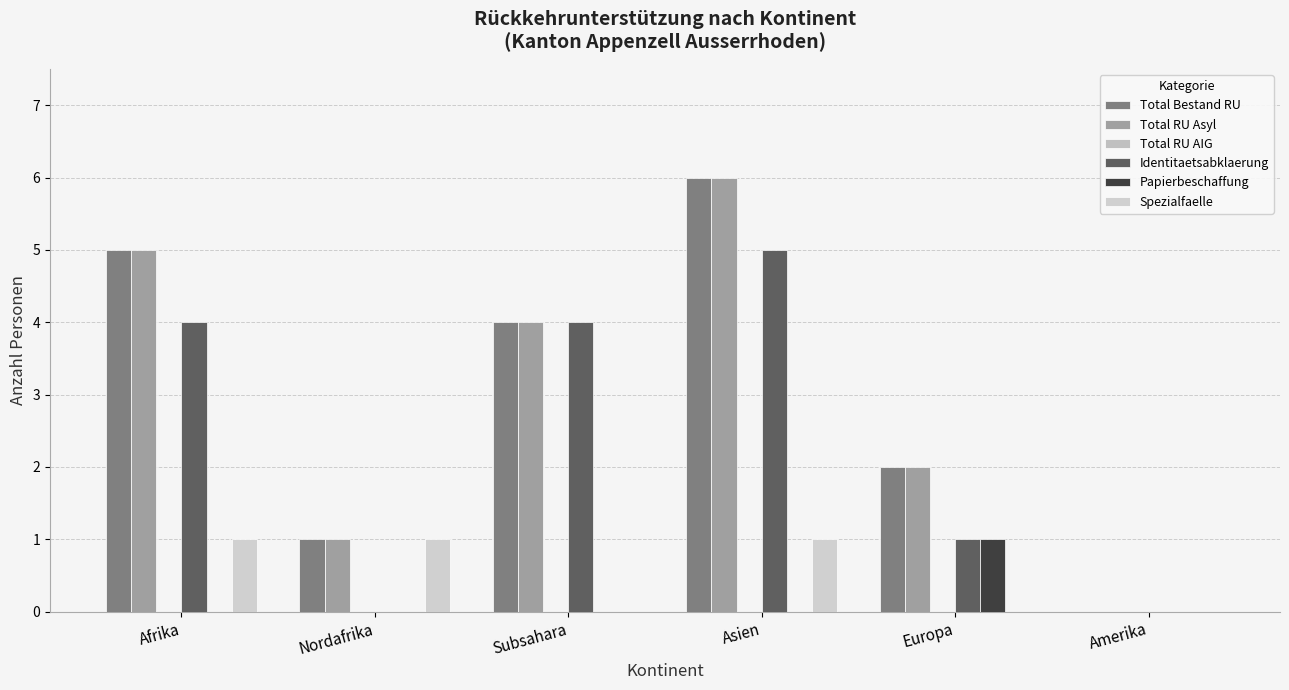

Are the bars horizontal?

No